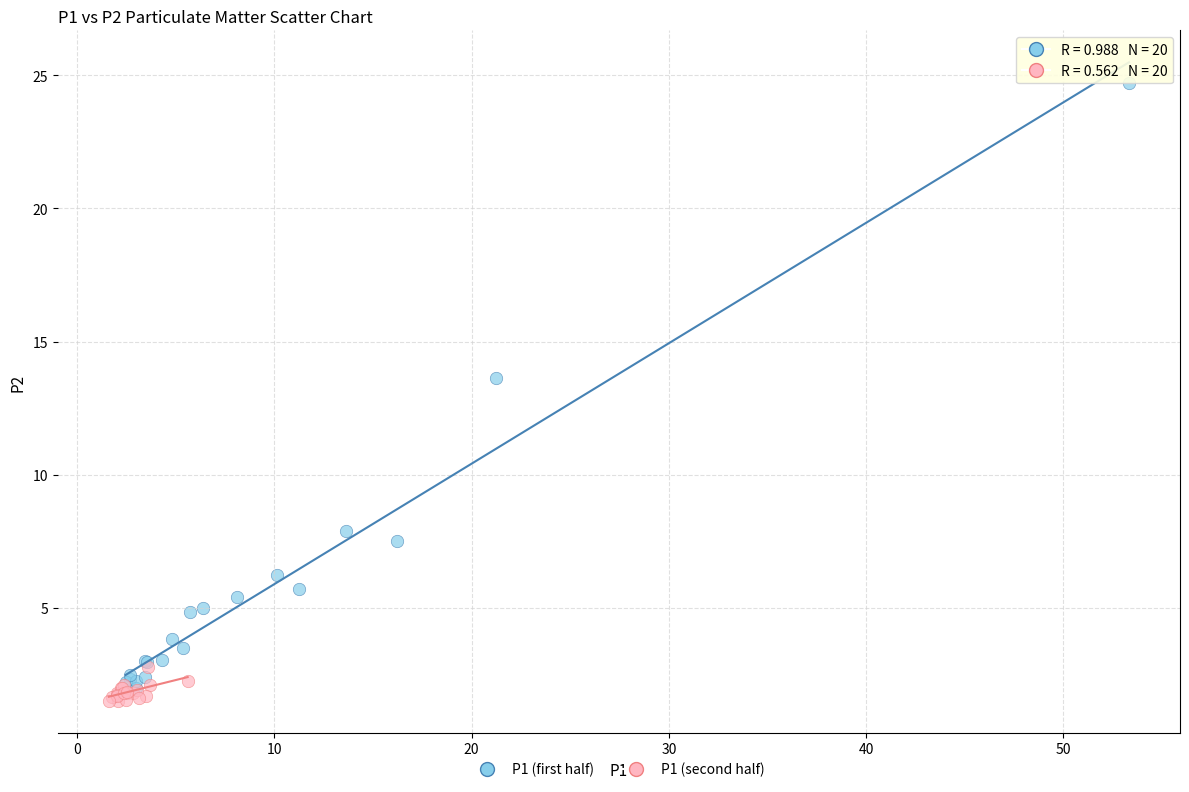

Which series contains the highest Y value?

P1 (first half)